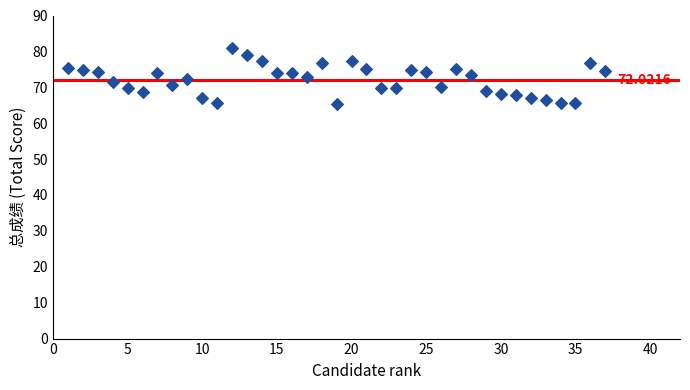

What is the range of X values (max minus min)?

36.0